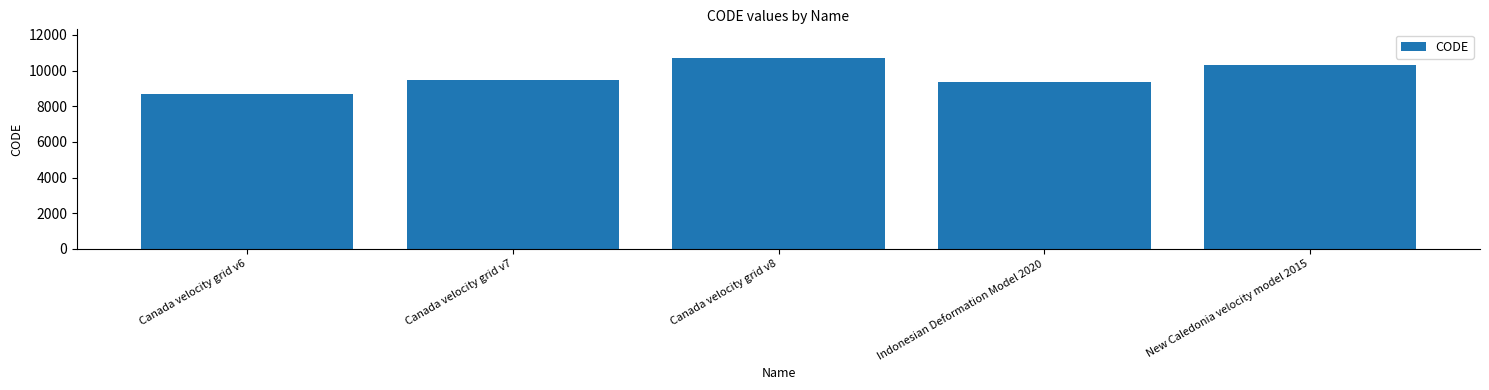

The chart shows a value of 8676 at Canada velocity grid v6. True or false?

True